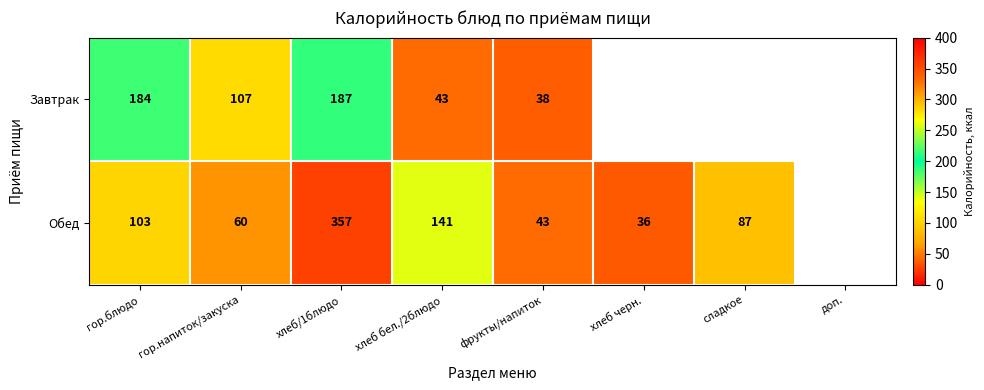

At хлеб/1блюдо, list the series in order from largest to smallest.

Обед, Завтрак